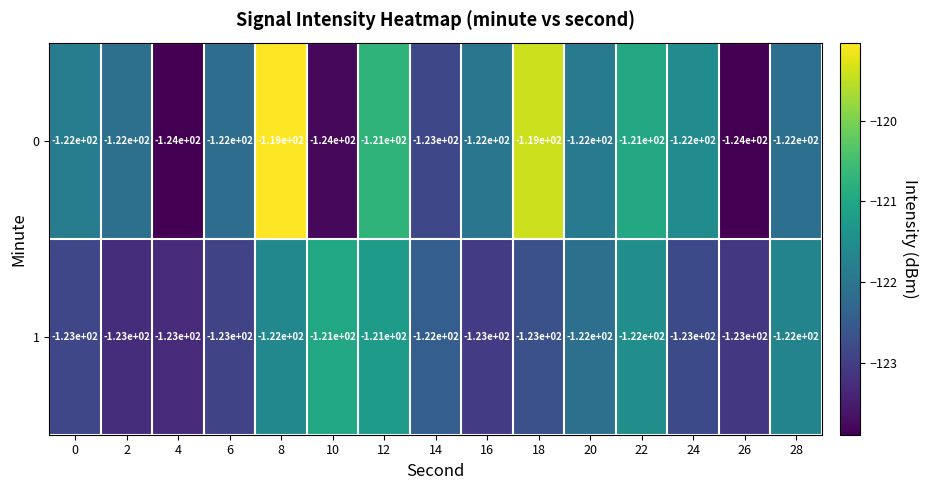

What is the spread (max minus min) of values at 8?

3